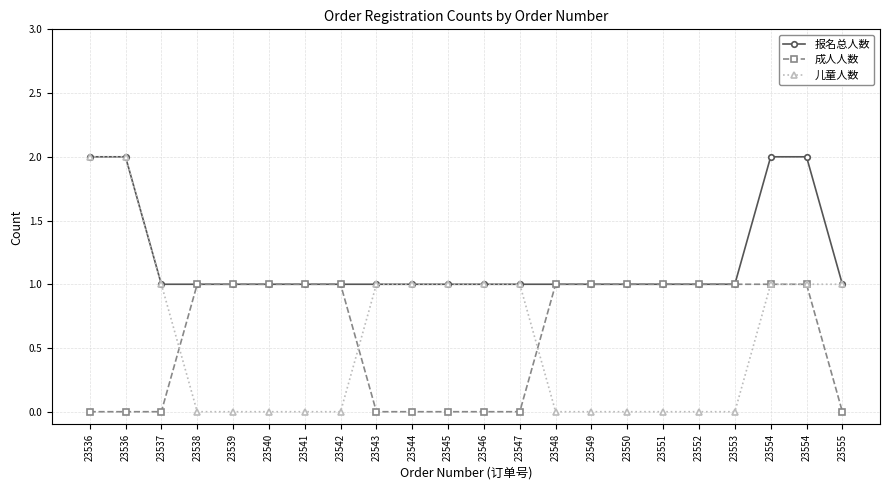

What are all the series names shown in the legend?

报名总人数, 成人人数, 儿童人数